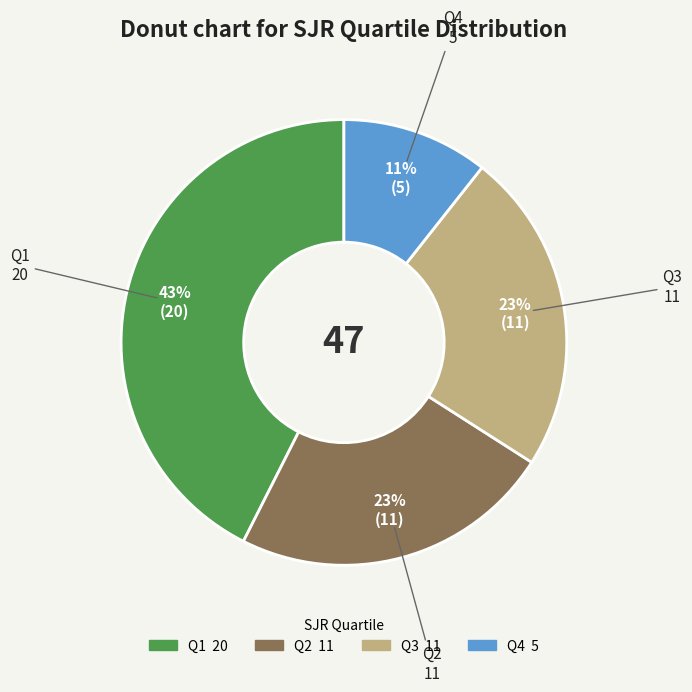

To the nearest percent, what is the average slice percentage?

25%